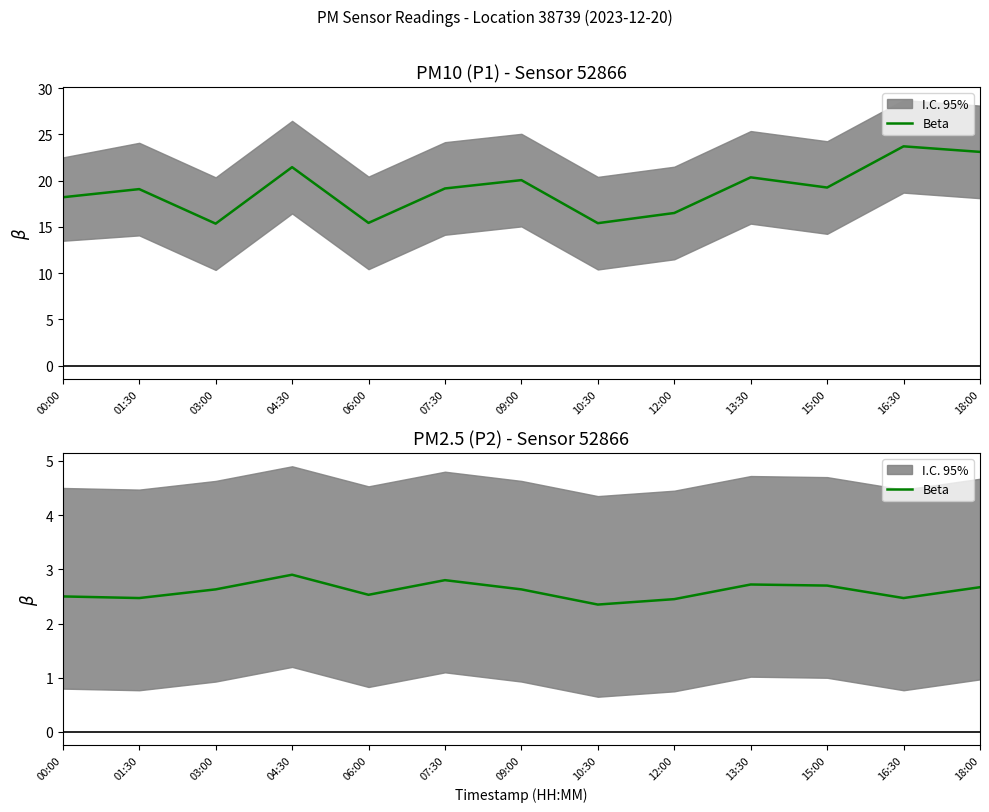

What is the ratio of the value at 15:00 to the value at 13:30?

1.0